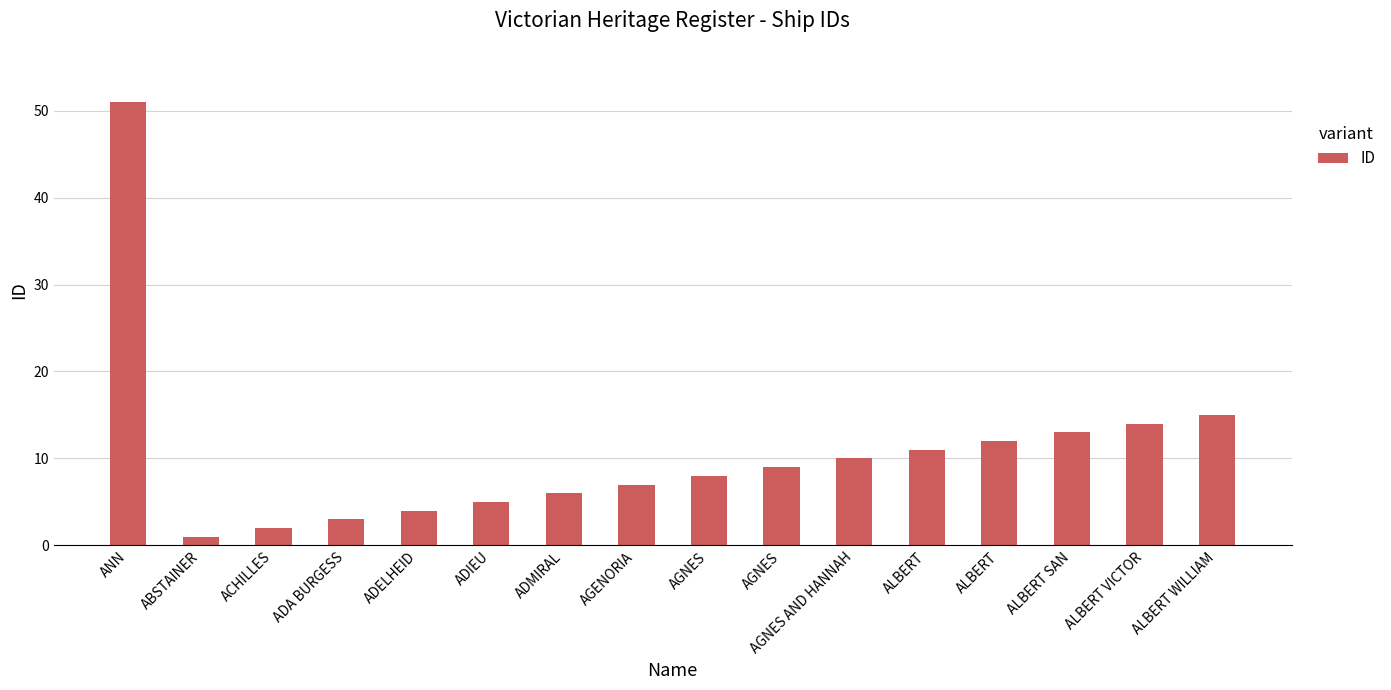

How many bars are there in total?

16